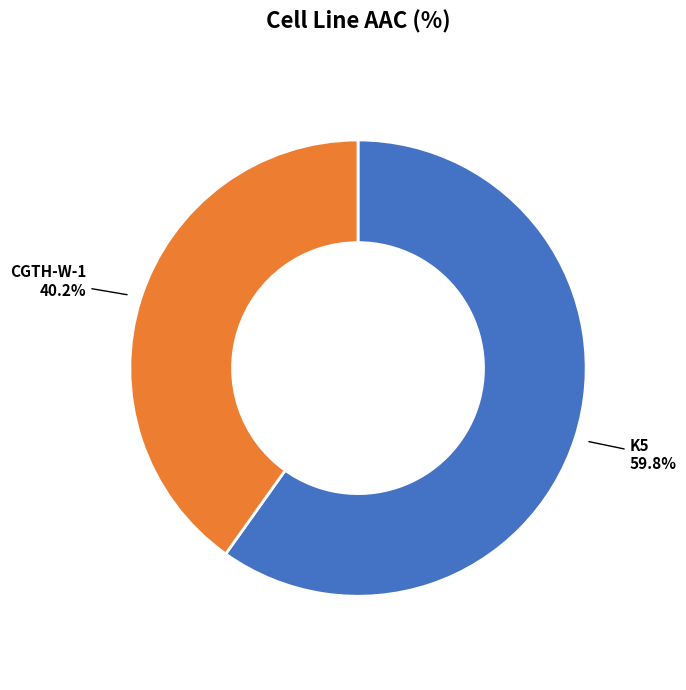

Is there a majority slice in this chart?

Yes